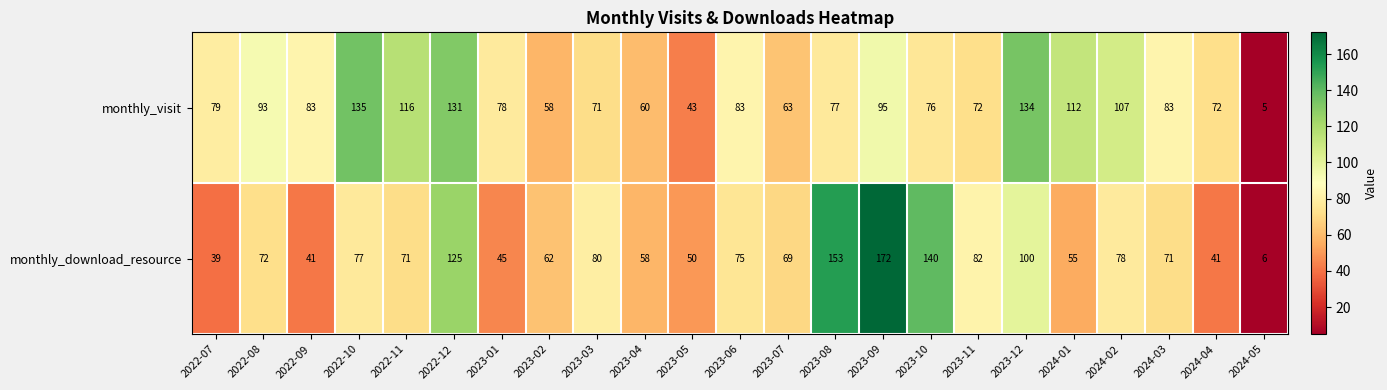

The value of monthly_download_resource at 2022-12 is 125. True or false?

True